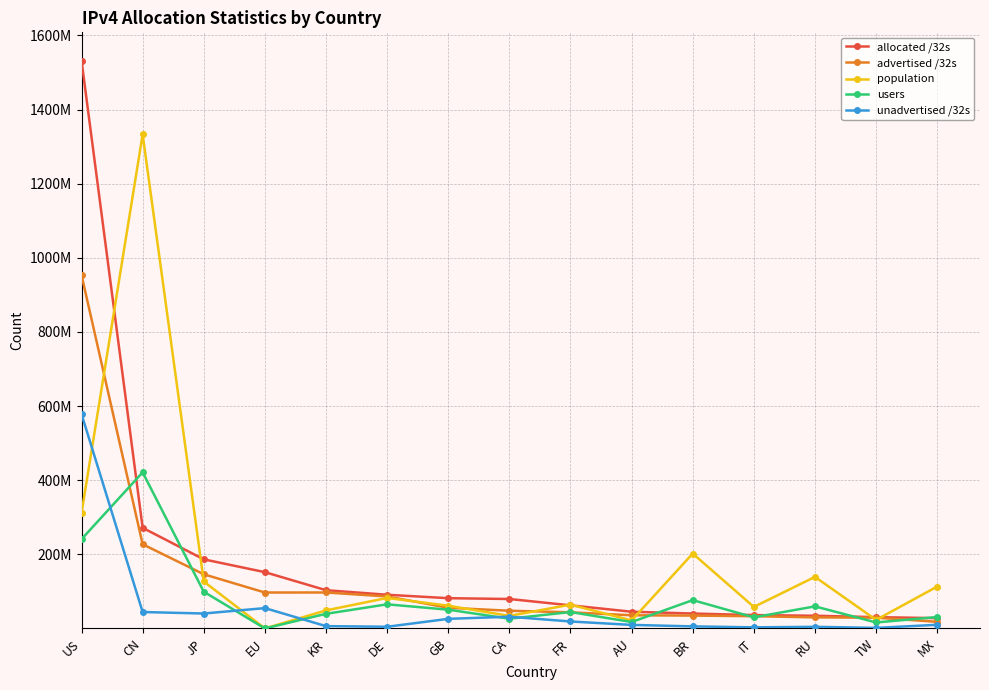

What are all the series names shown in the legend?

allocated /32s, advertised /32s, population, users, unadvertised /32s